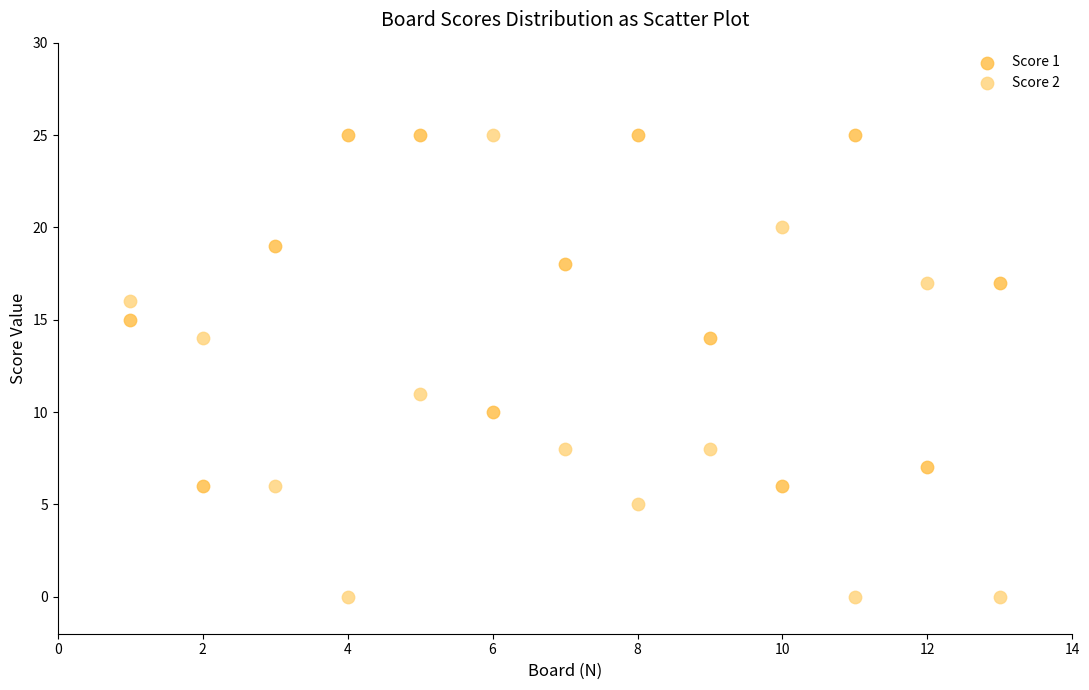

Across all data points, what is the range of Y values (max minus min)?

25